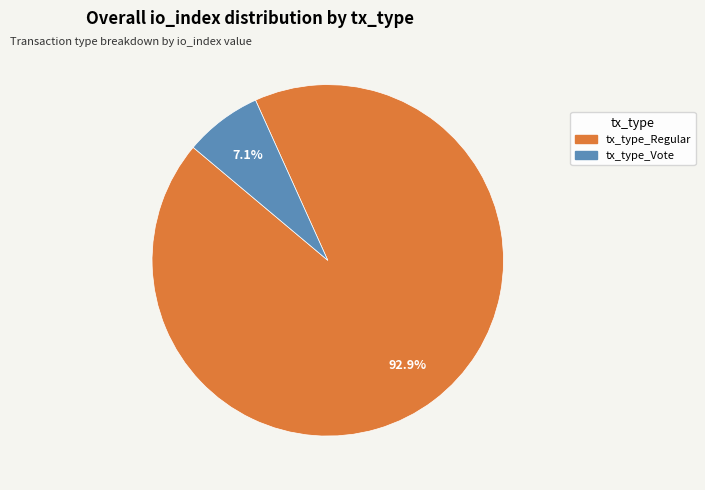

True or false: tx_type_Vote accounts for 7% of the total.

True